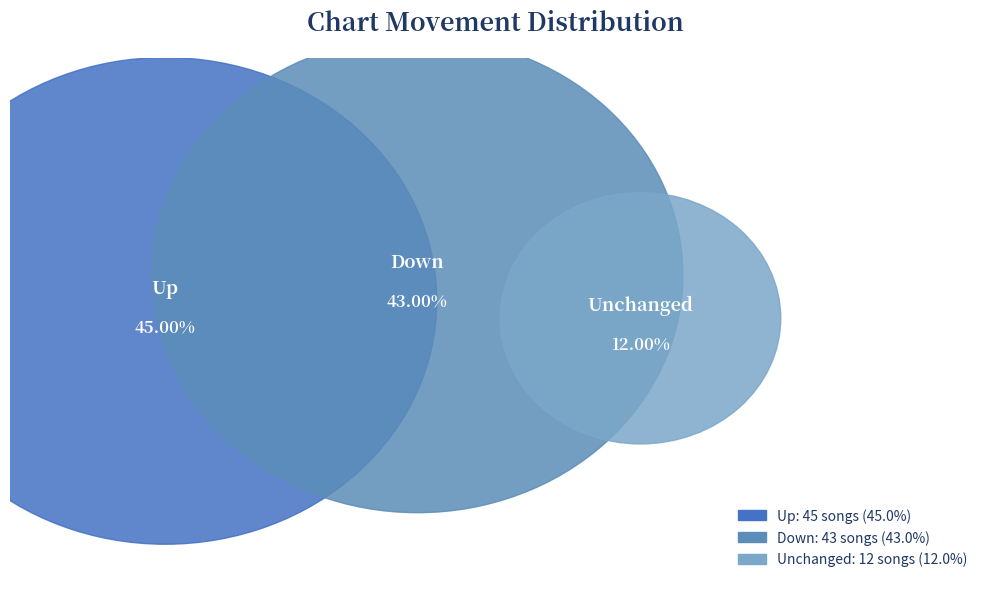

Which category has the biggest portion of the pie?

up